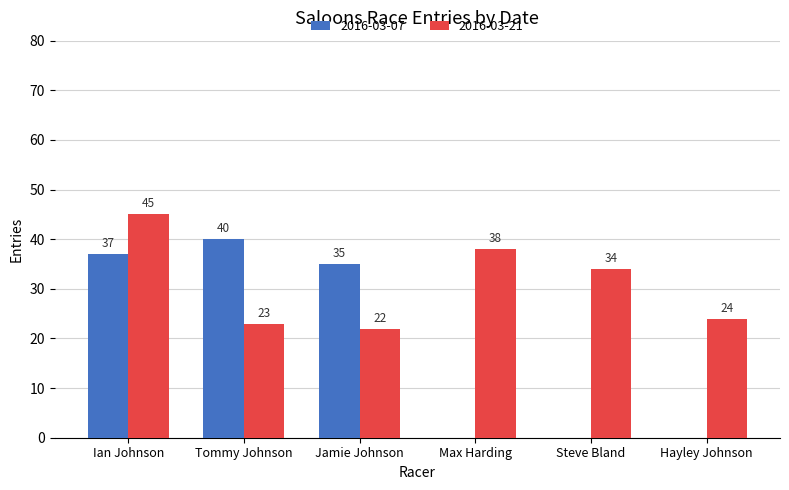

What is the total value across all series at Ian Johnson?

82